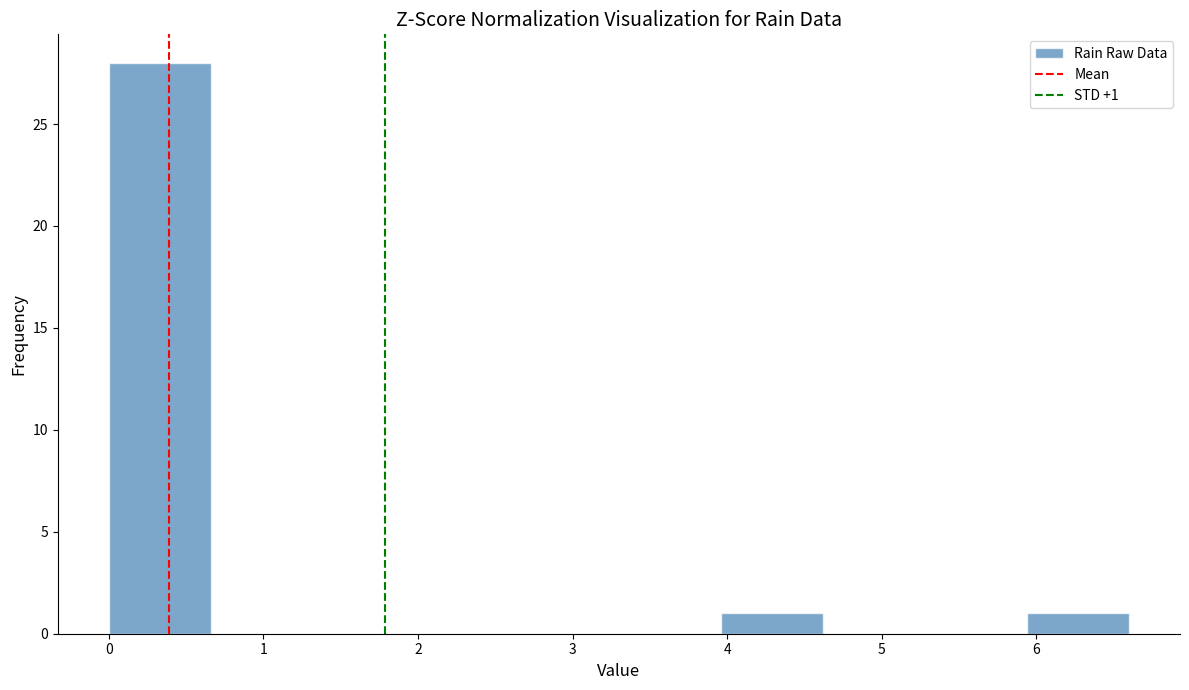

Over which range of the x-axis is the bar tallest?

0.00 to 0.66